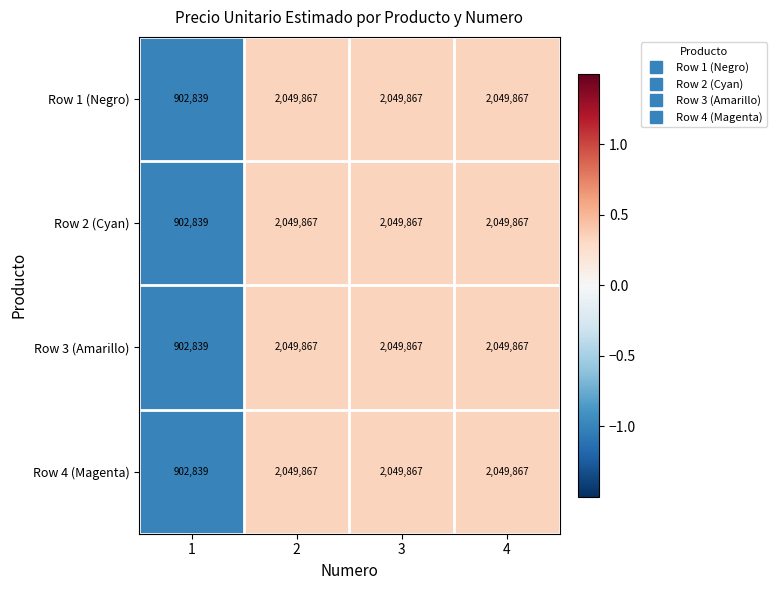

What is the sum of all Row 4 (Magenta) values?

7052440